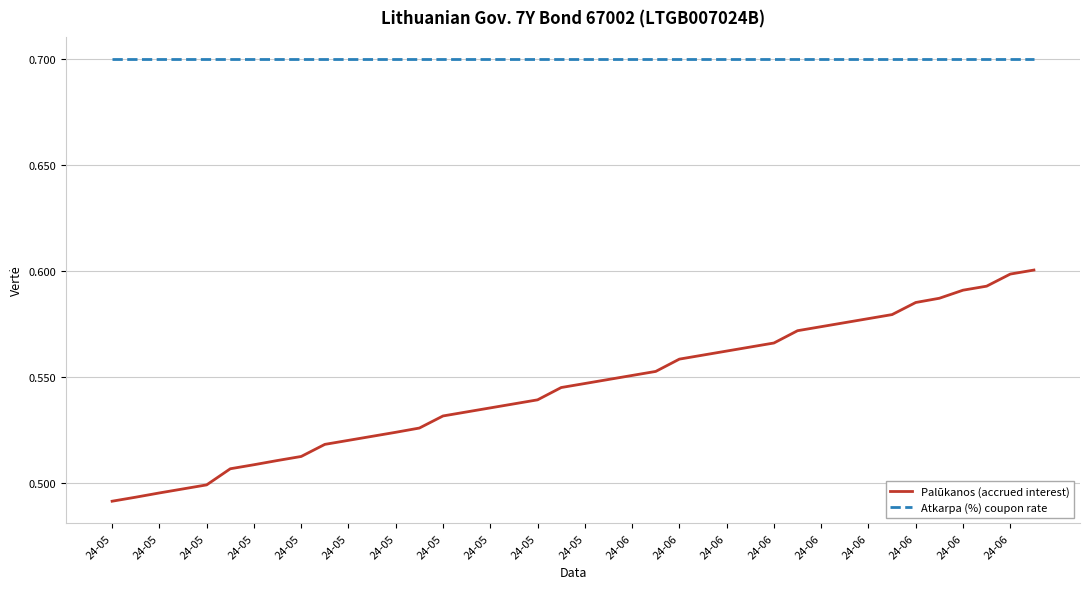

Rank the series by their maximum value, from lowest to highest.

Palūkanos (accrued interest), Atkarpa (%) coupon rate